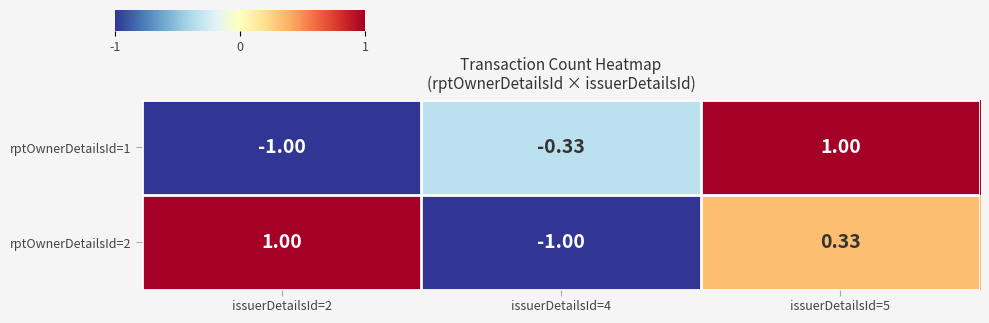

What is the total value across all series at issuerDetailsId=4?

-1.3